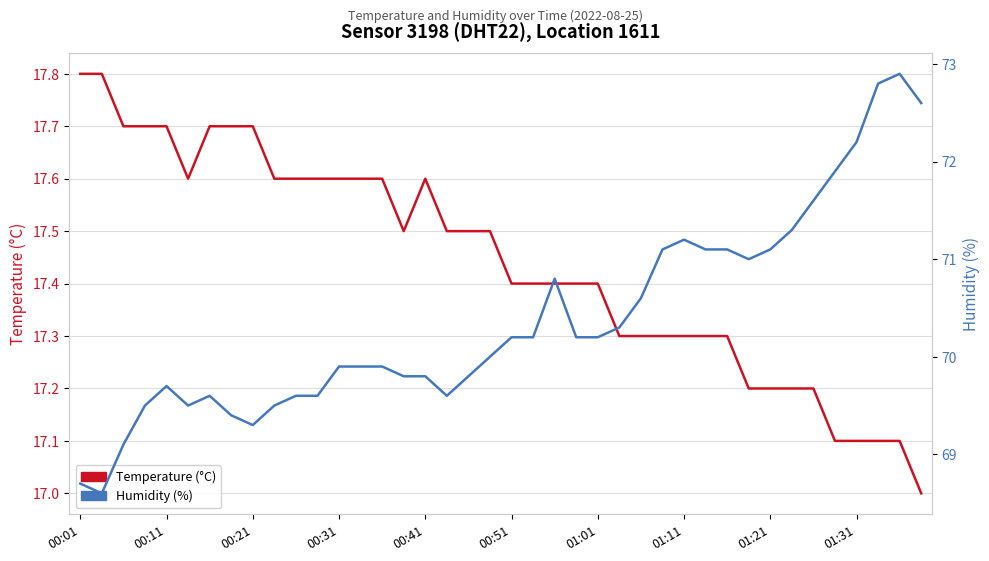

How many values in the Temperature (°C) series exceed 17?

39